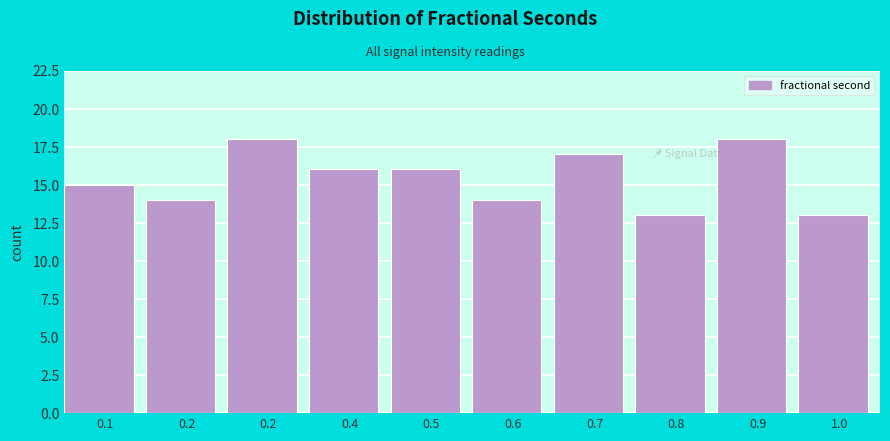

How many bars are there in total?

10